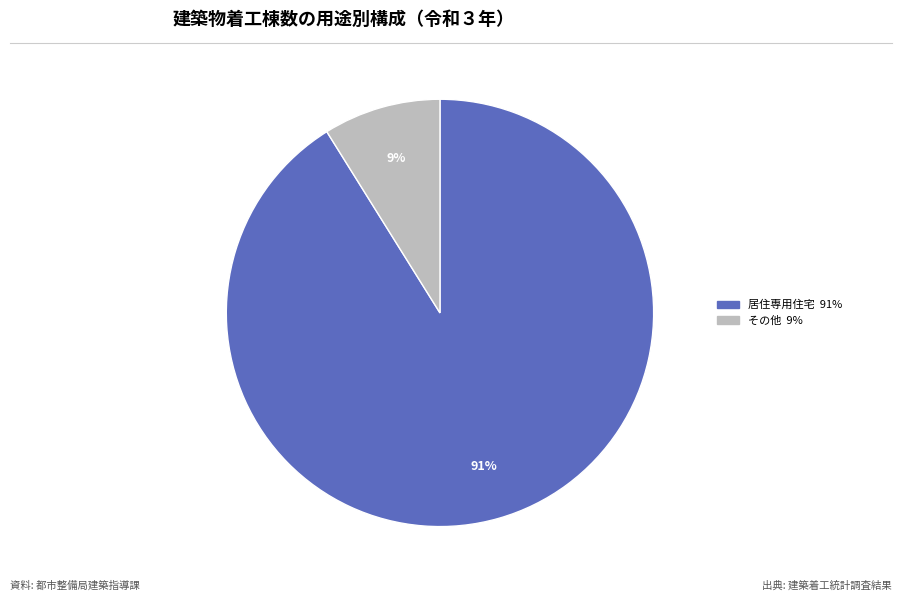

To the nearest percent, what is the difference between the largest and smallest slice percentages?

82%